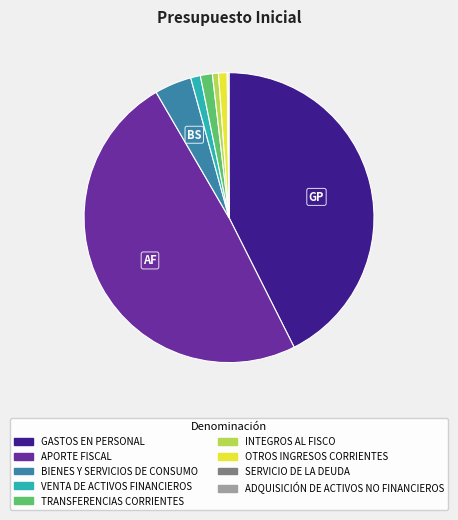

Which slice is the largest?

APORTE FISCAL